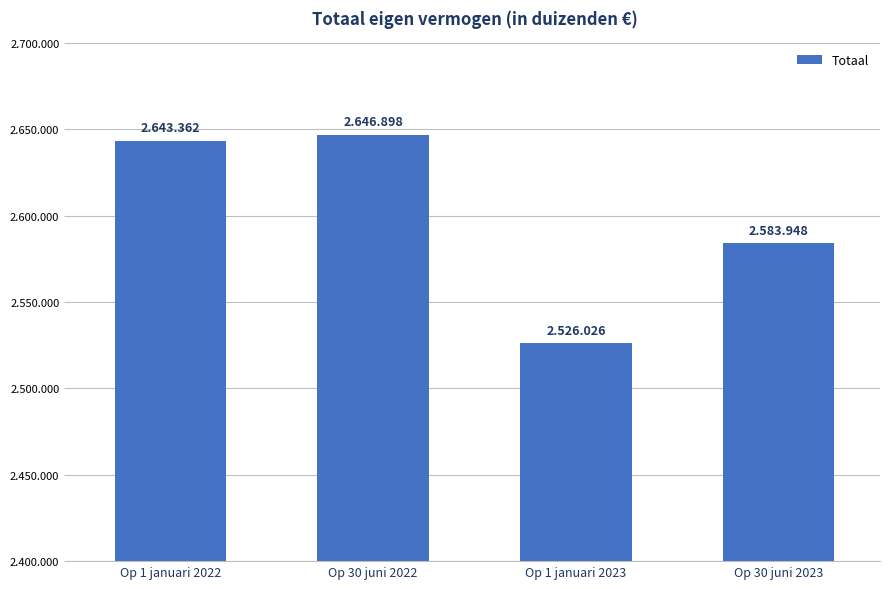

The value at Op 30 juni 2022 is 2646898. True or false?

True